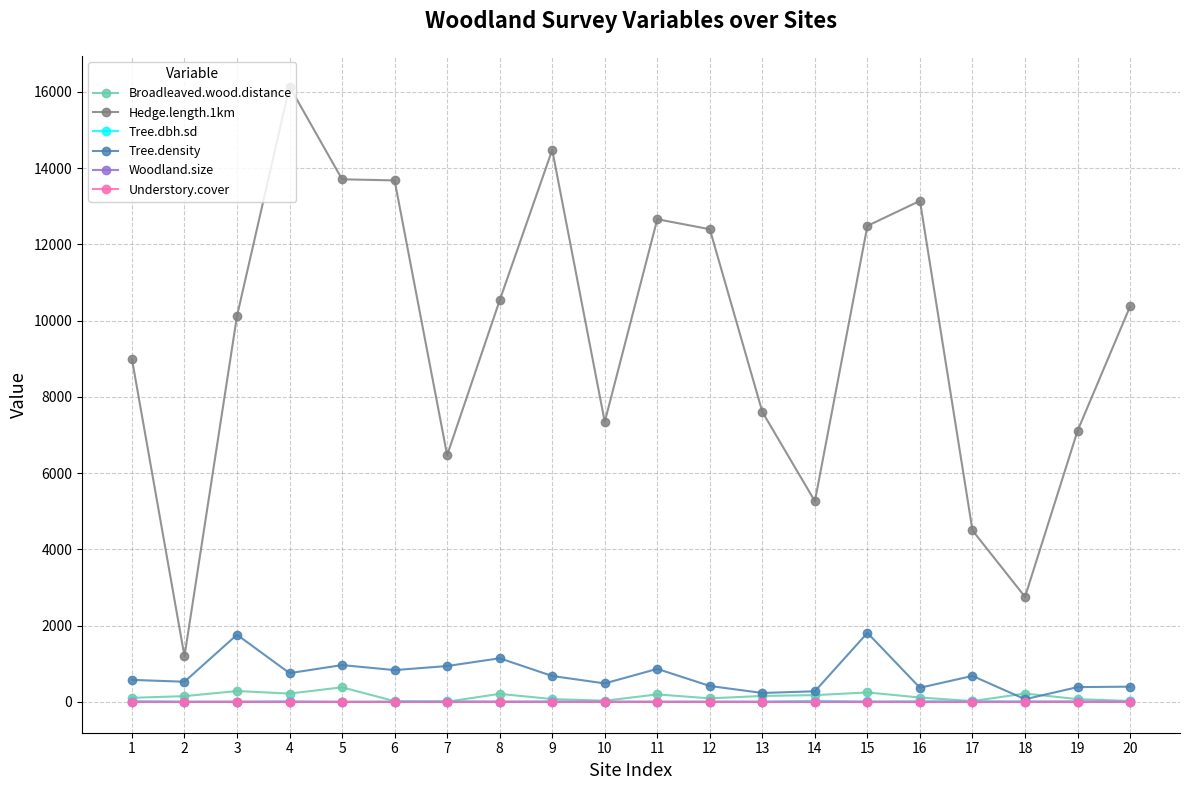

True or false: Hedge.length.1km and Tree.density cross at least once.

False